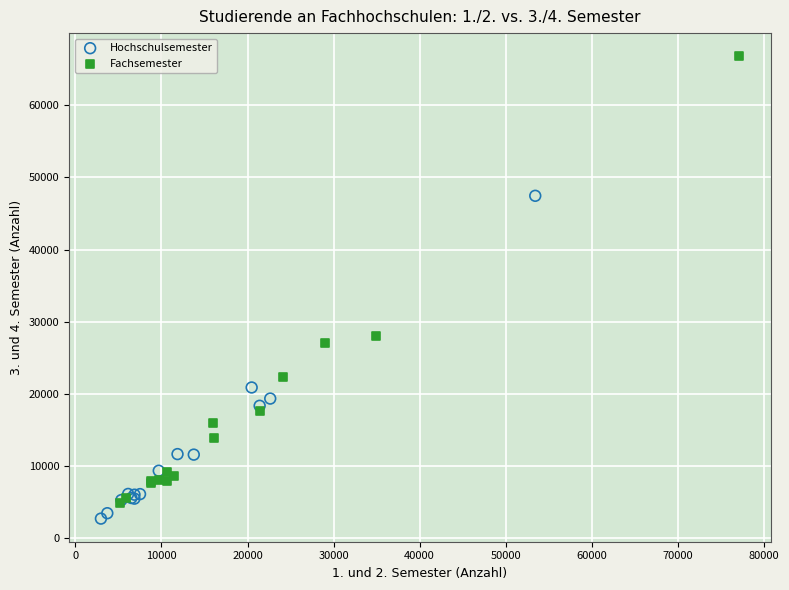

Which series contains the highest Y value?

Fachsemester